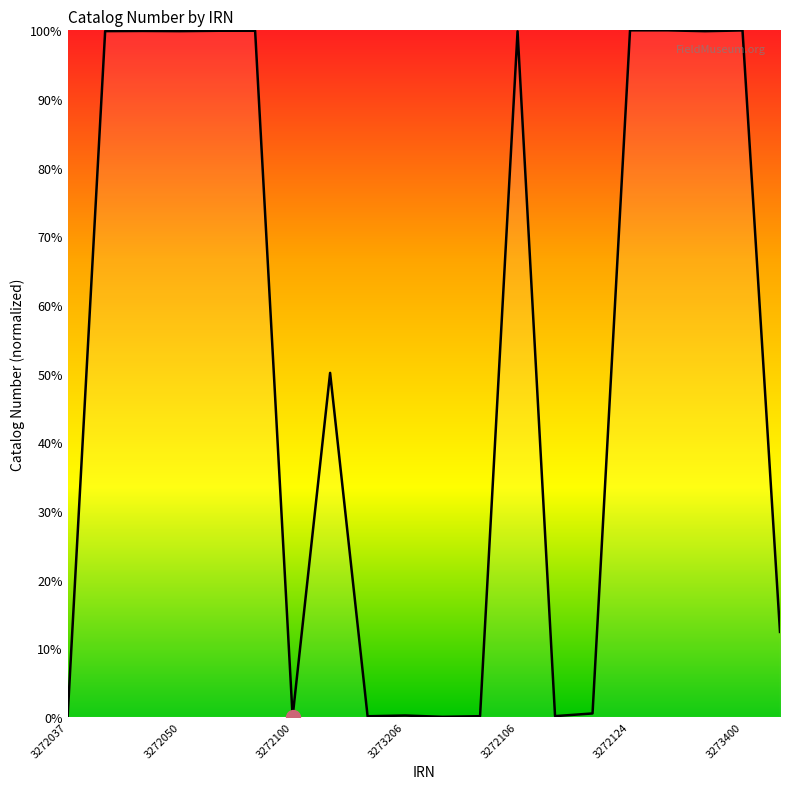

What is the difference between the maximum and minimum values?

100.0